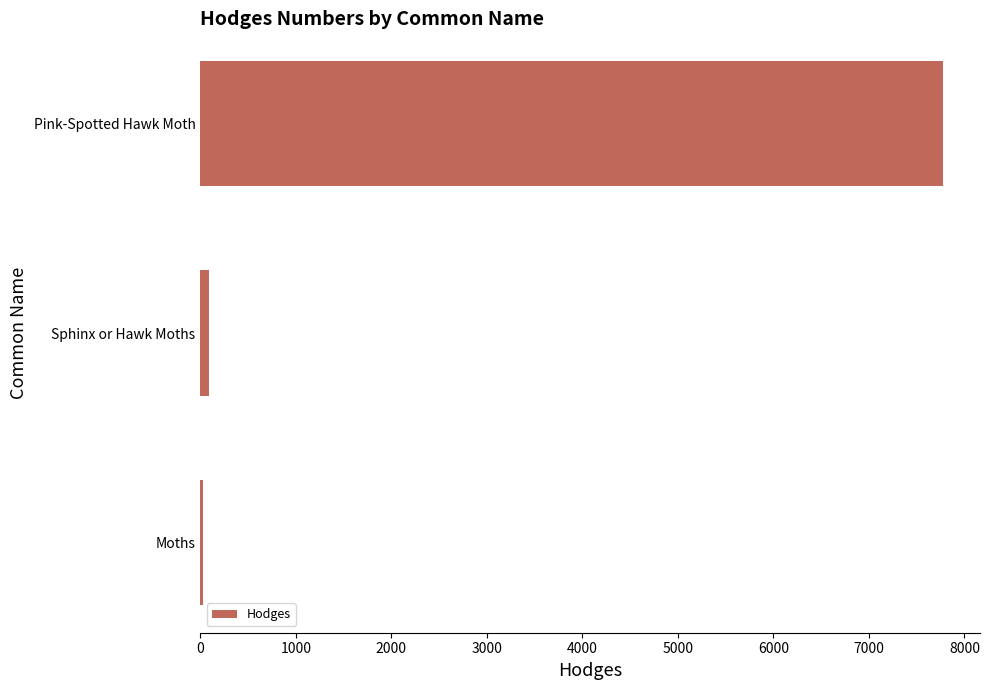

What is the approximate value at Pink-Spotted Hawk Moth?

7771.0